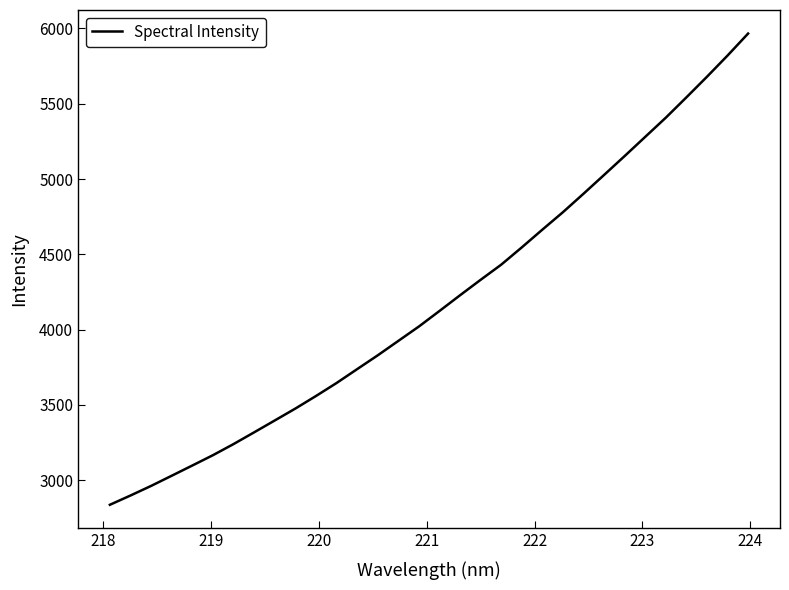

What is the minimum value shown in the chart?

2836.1